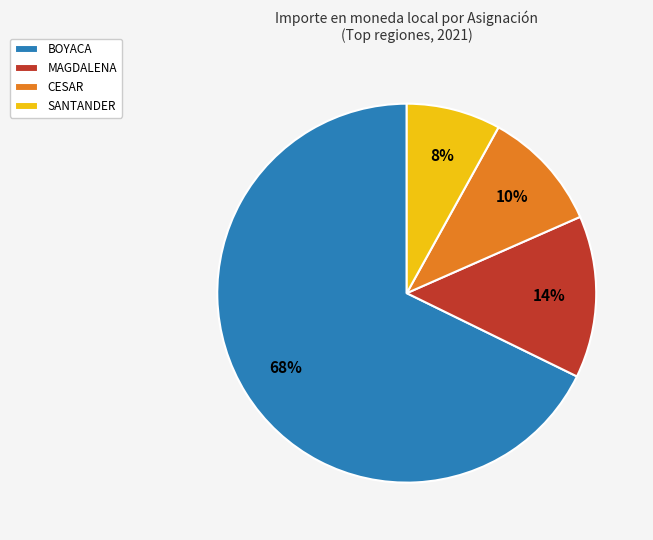

To the nearest percent, what portion does MAGDALENA represent?

14%